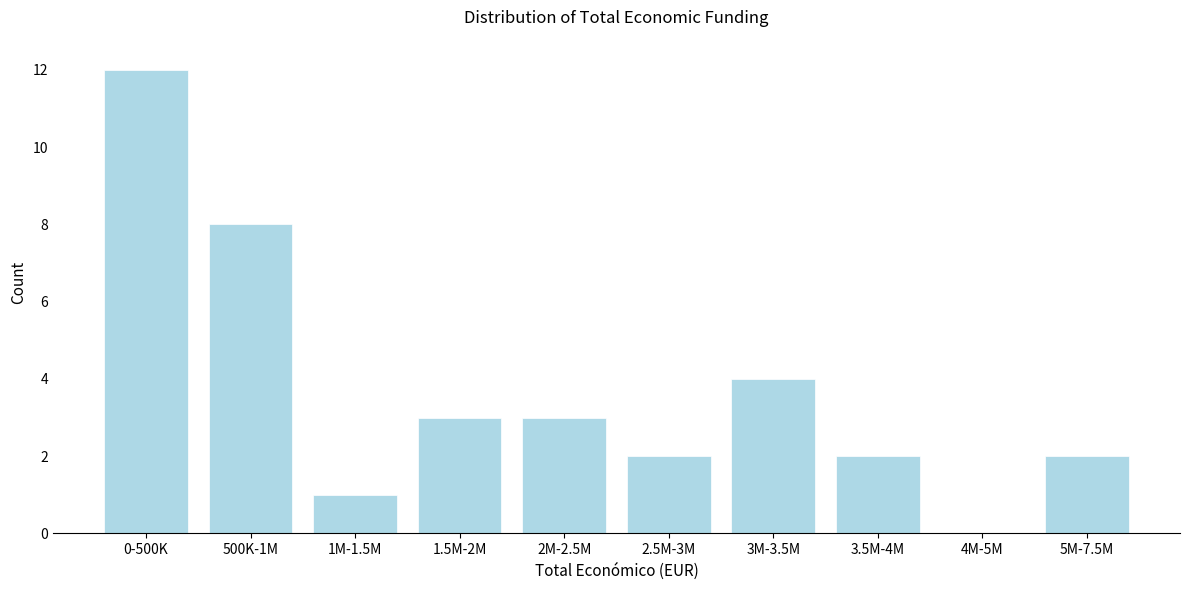

Reading left to right, what are all the values shown in this chart?

0-500K=12	500K-1M=8	1M-1.5M=1	1.5M-2M=3	2M-2.5M=3	2.5M-3M=2	3M-3.5M=4	3.5M-4M=2	4M-5M=0	5M-7.5M=2